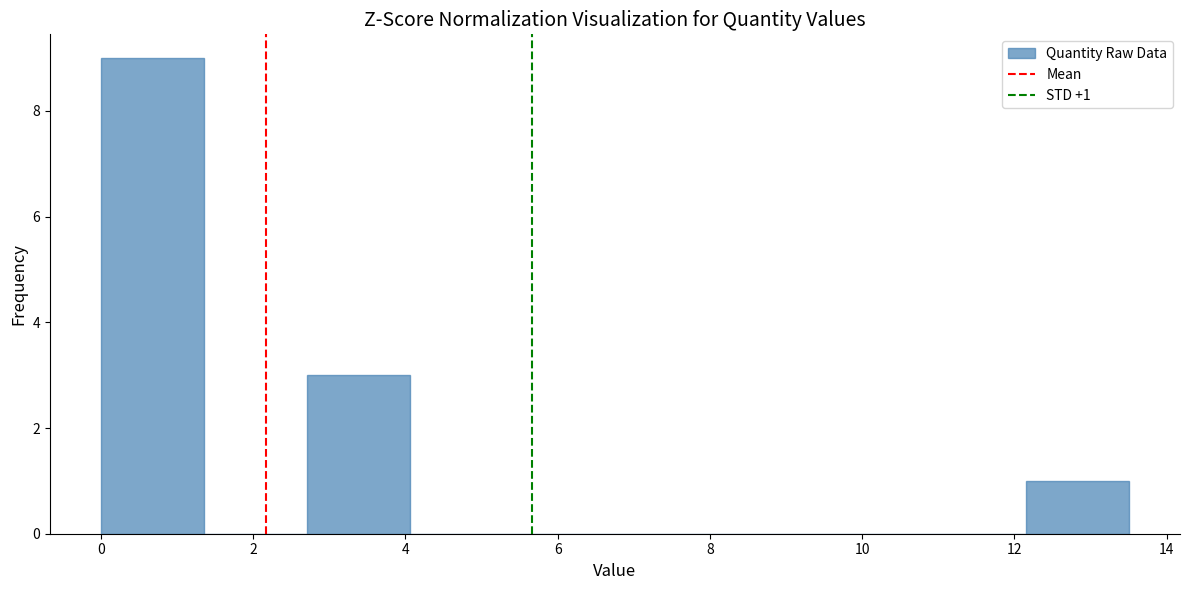

Over which range of the x-axis is the bar tallest?

0.0 to 1.4